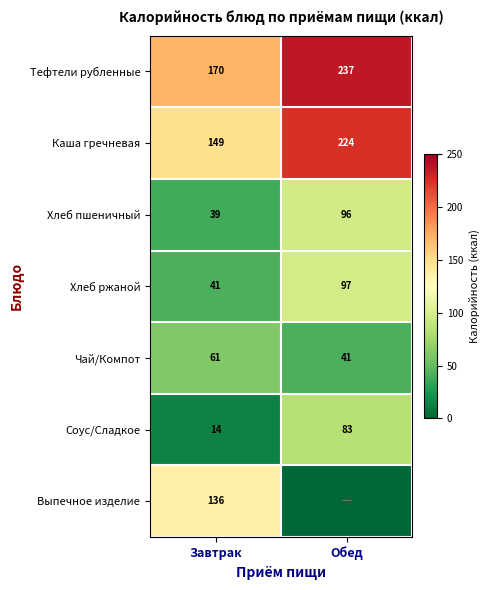

How many values in the Хлеб пшеничный series are below 96?

1